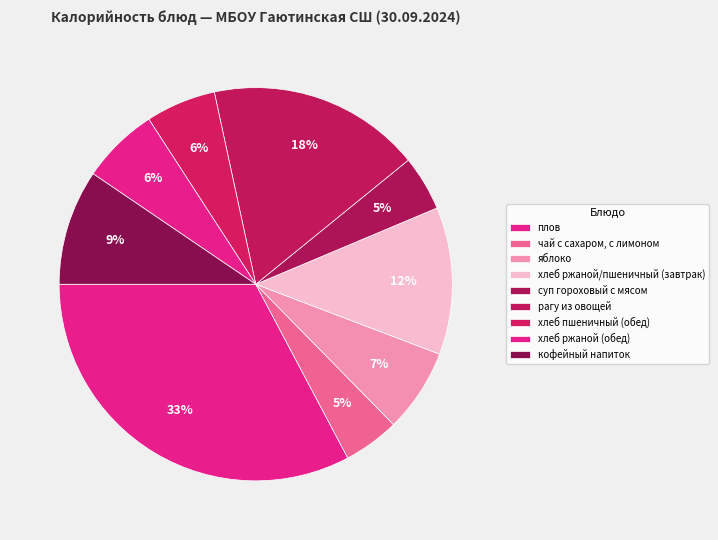

How many slices are in this pie chart?

9